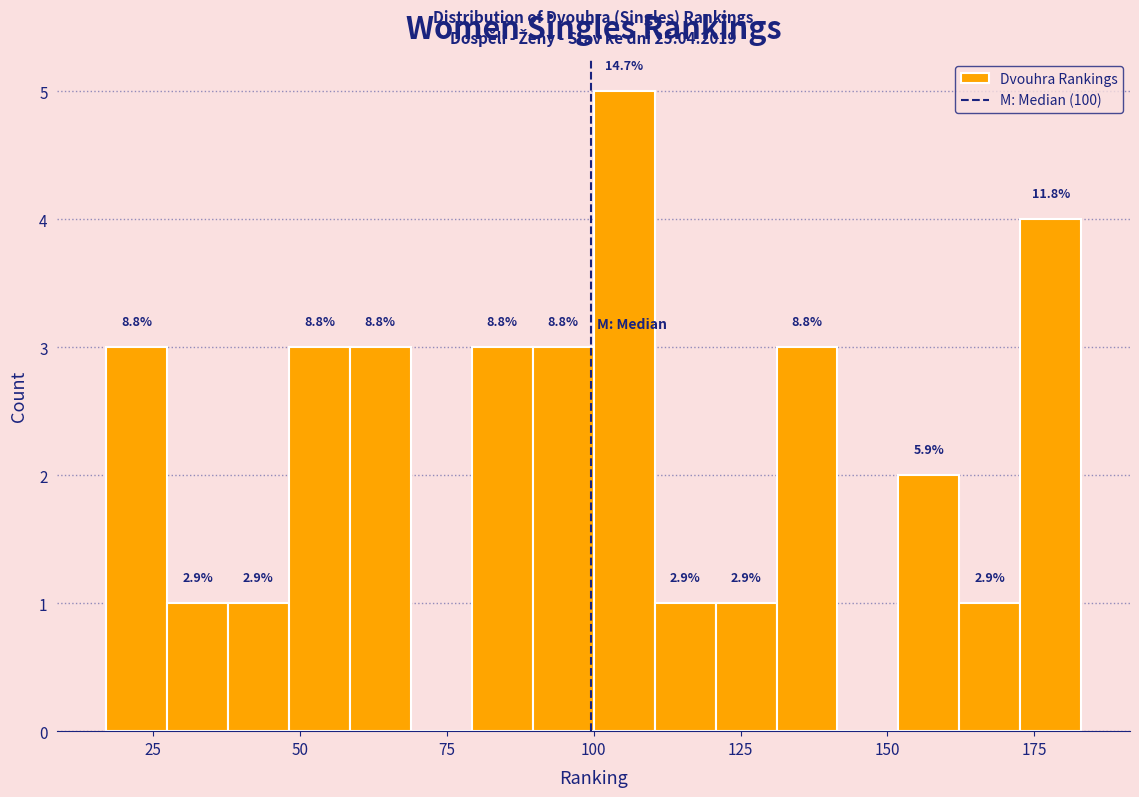

Around what value on the x-axis is the tallest bar? Give the approximate position of its centre, as read against the axis.

105